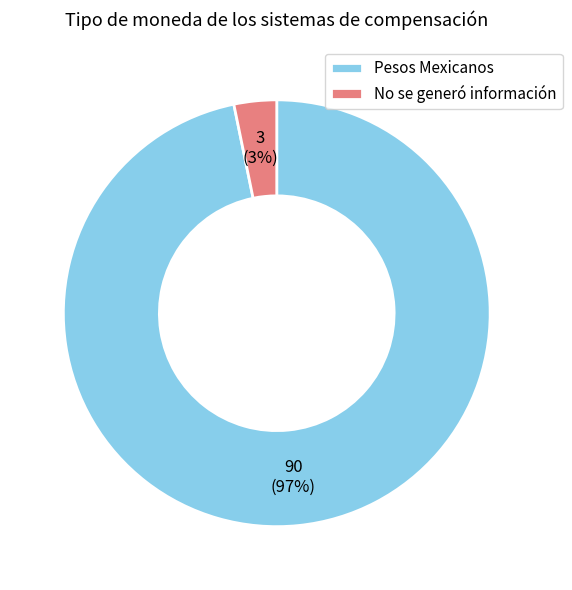

Does No se generó información account for over 50% of the chart?

No